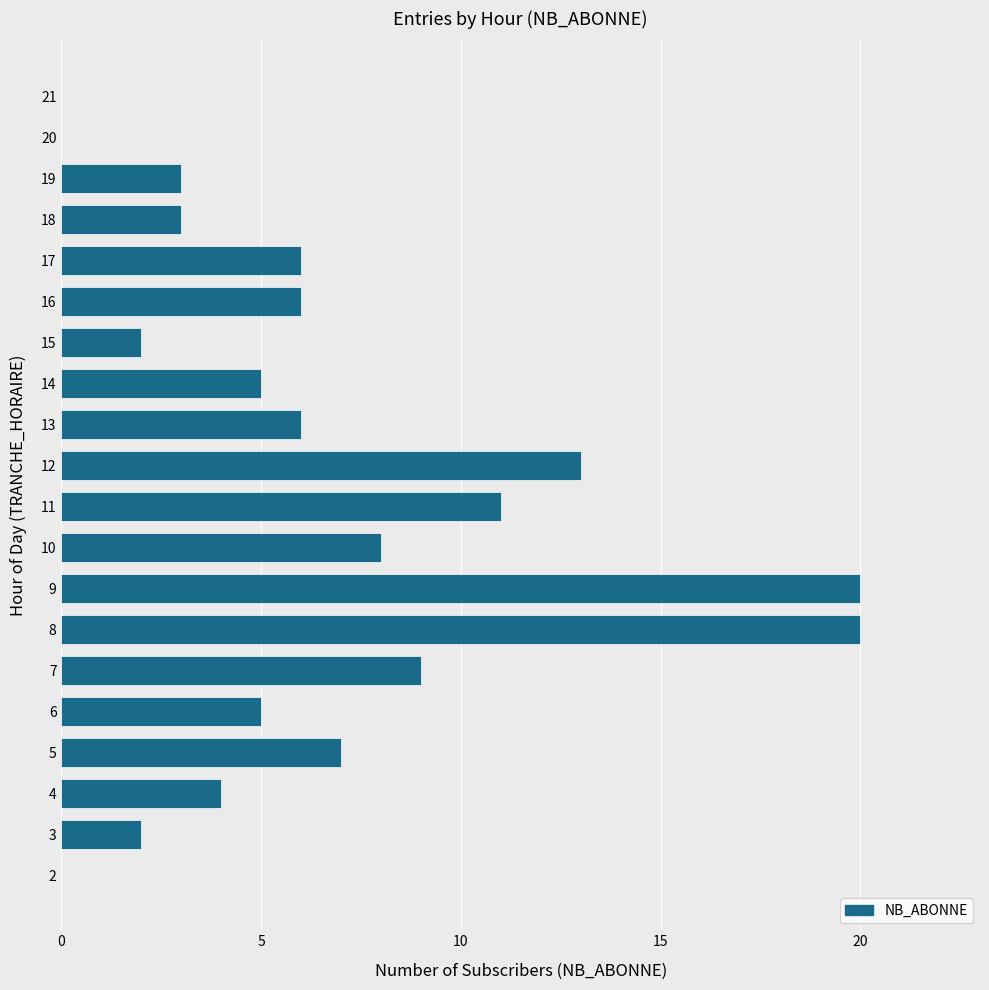

Does the chart contain stacked bars?

No